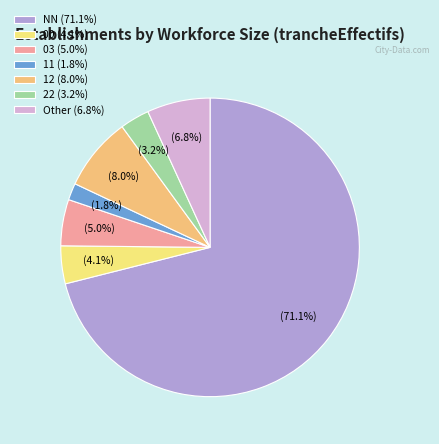

Rank the categories by value from lowest to highest.

11, 22, 00, 03, Other, 12, NN